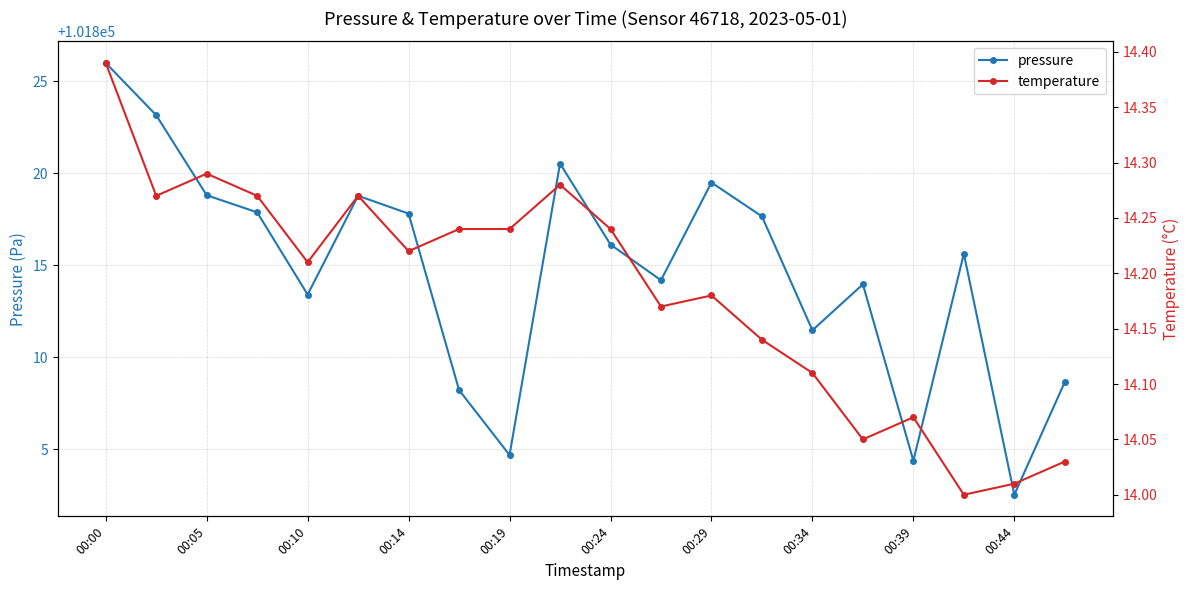

What is the difference between the maximum and minimum values in the pressure series?

23.5